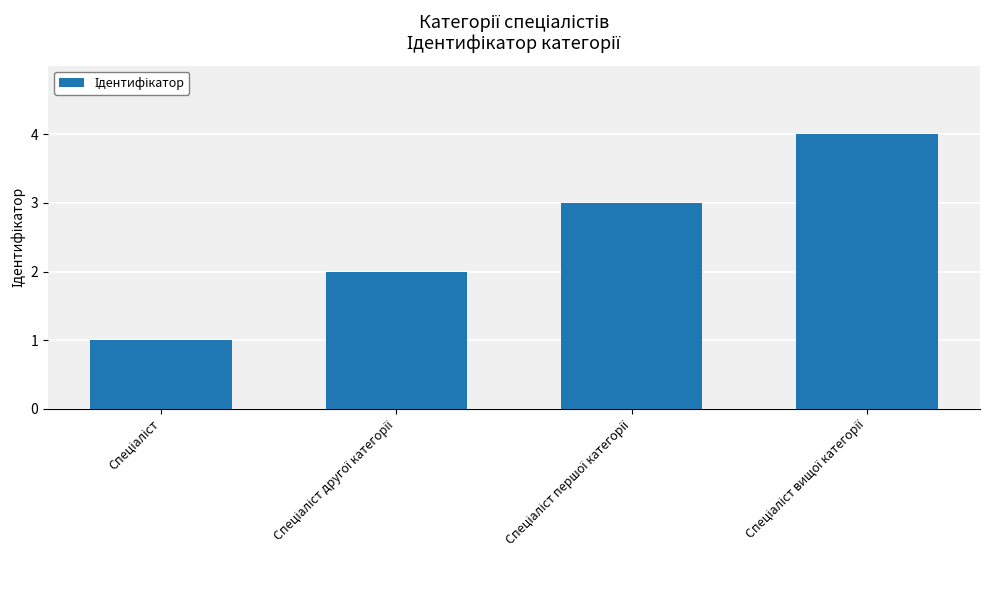

What is the maximum value shown in the chart?

4